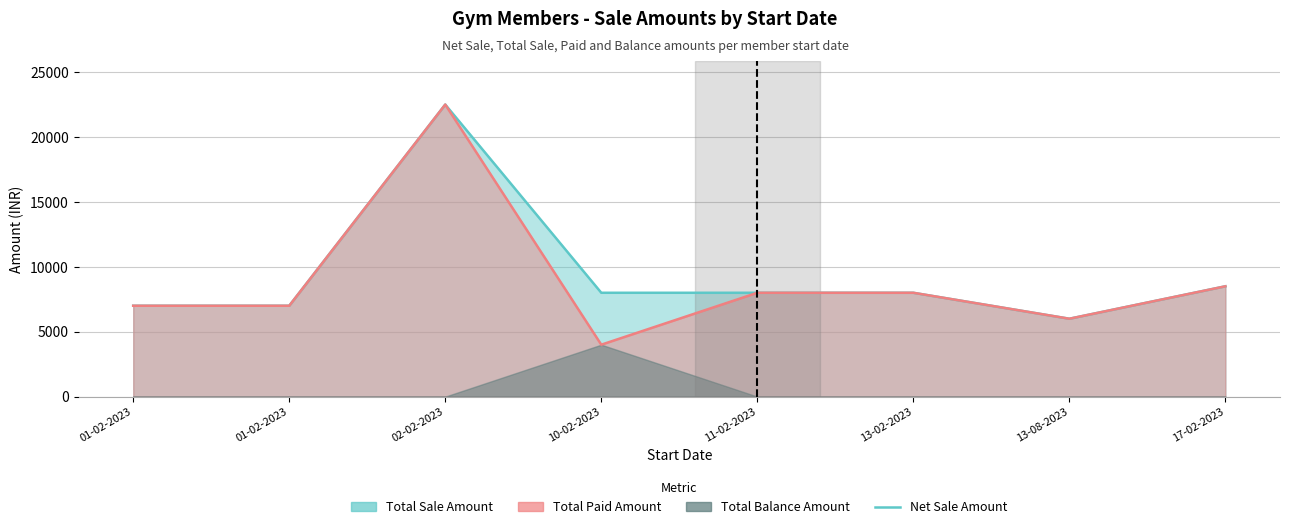

In Total Paid Amount (line), how many points are lower than both neighbors (excluding endpoints)?

2